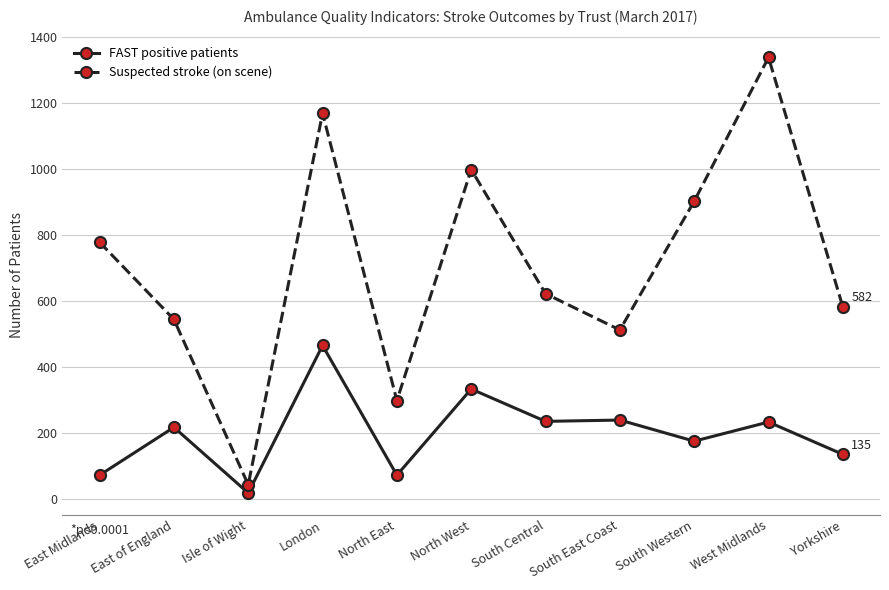

At which category does the chart reach its minimum across all series?

Isle of Wight